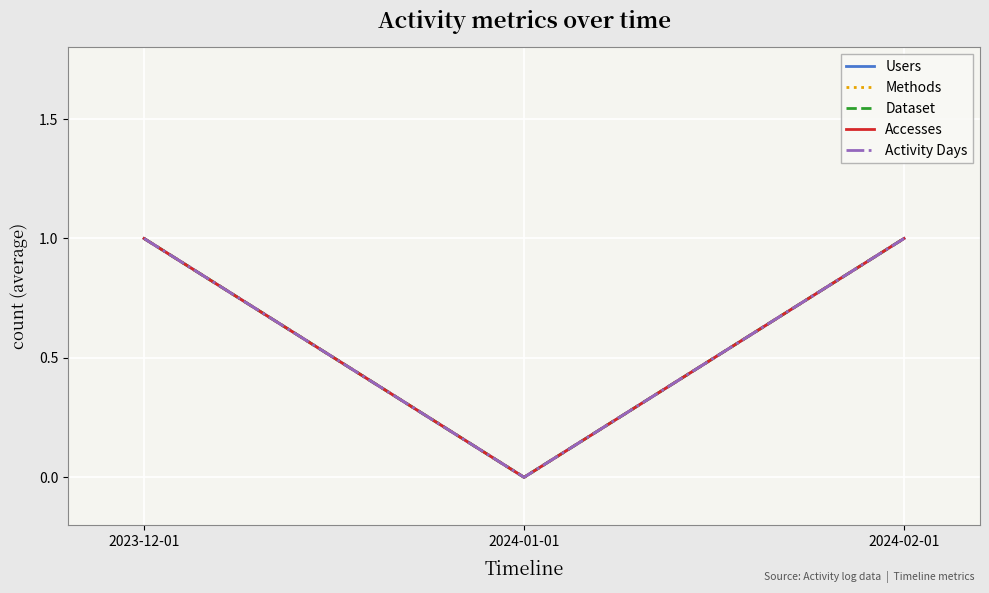

What position from the right is 2023-12-01?

3